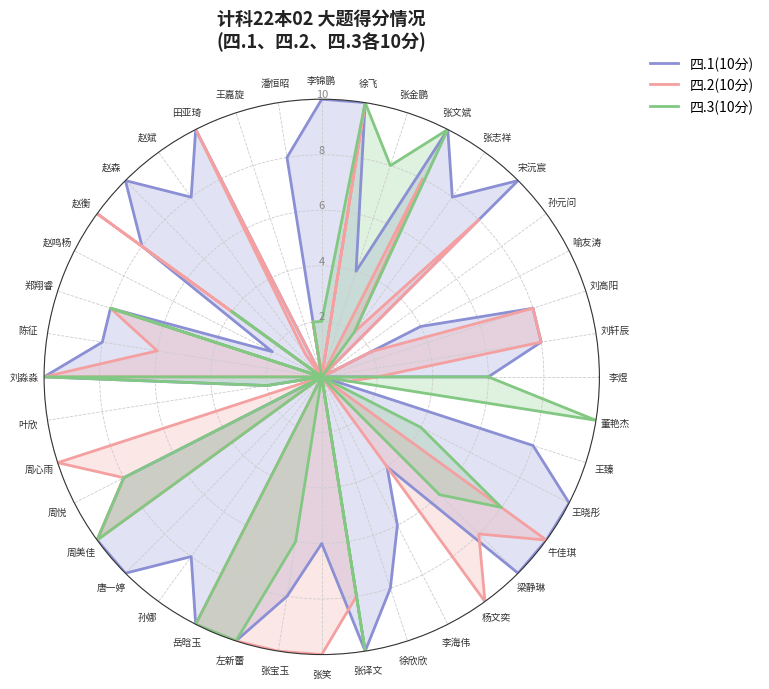

What is the sum of all 四.2(10分) values?

200